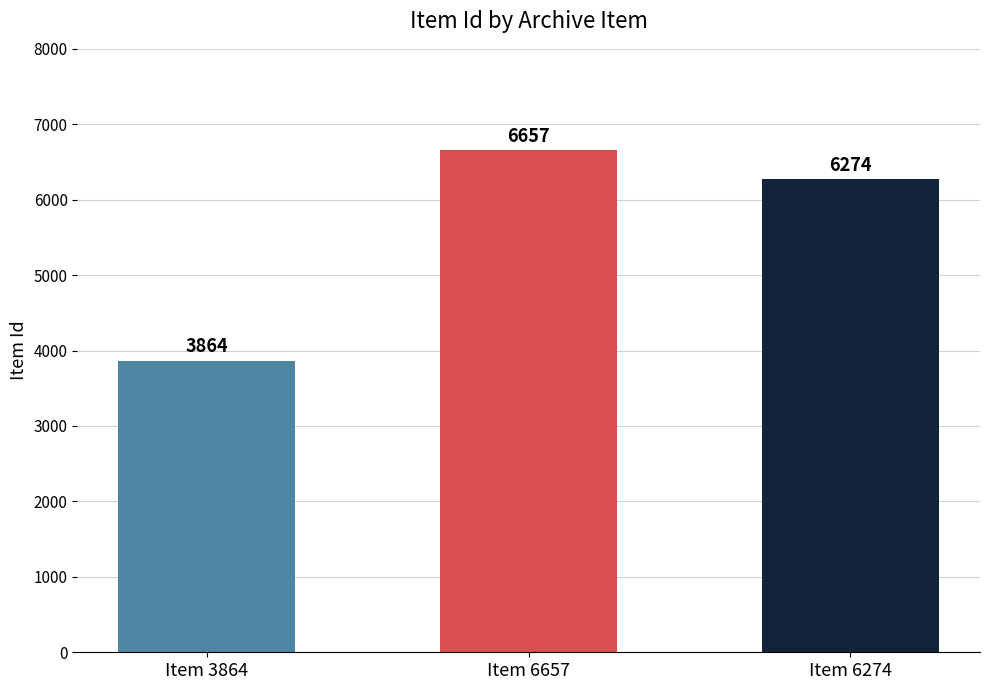

What is the approximate value at Item 6274, to the nearest 100?

6300